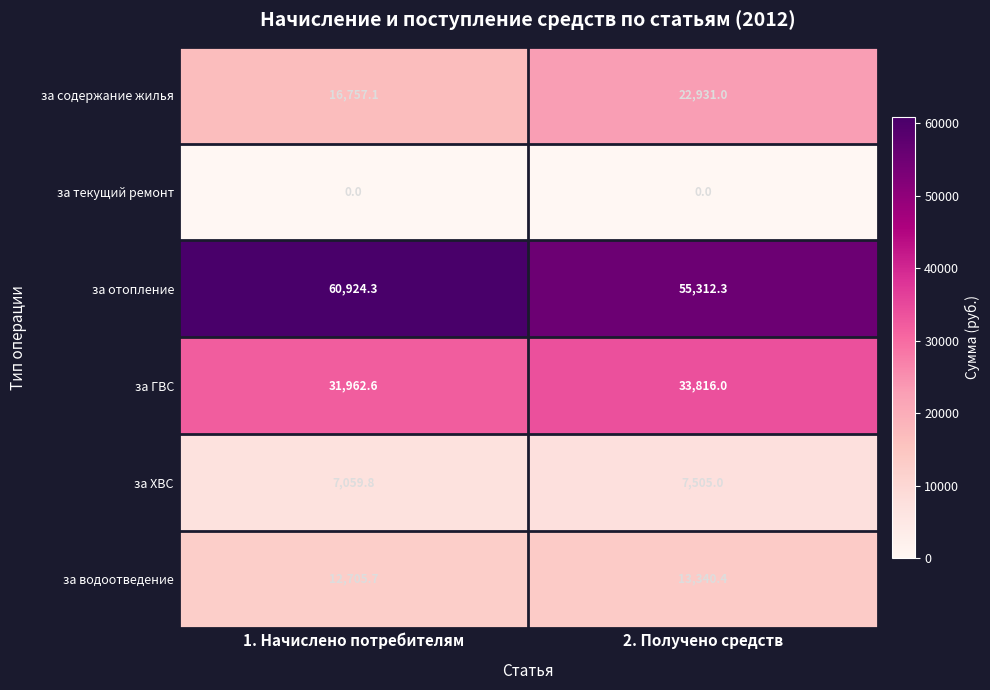

What is the sum of the за ХВС values at 2. Получено средств and 1. Начислено потребителям?

14564.8